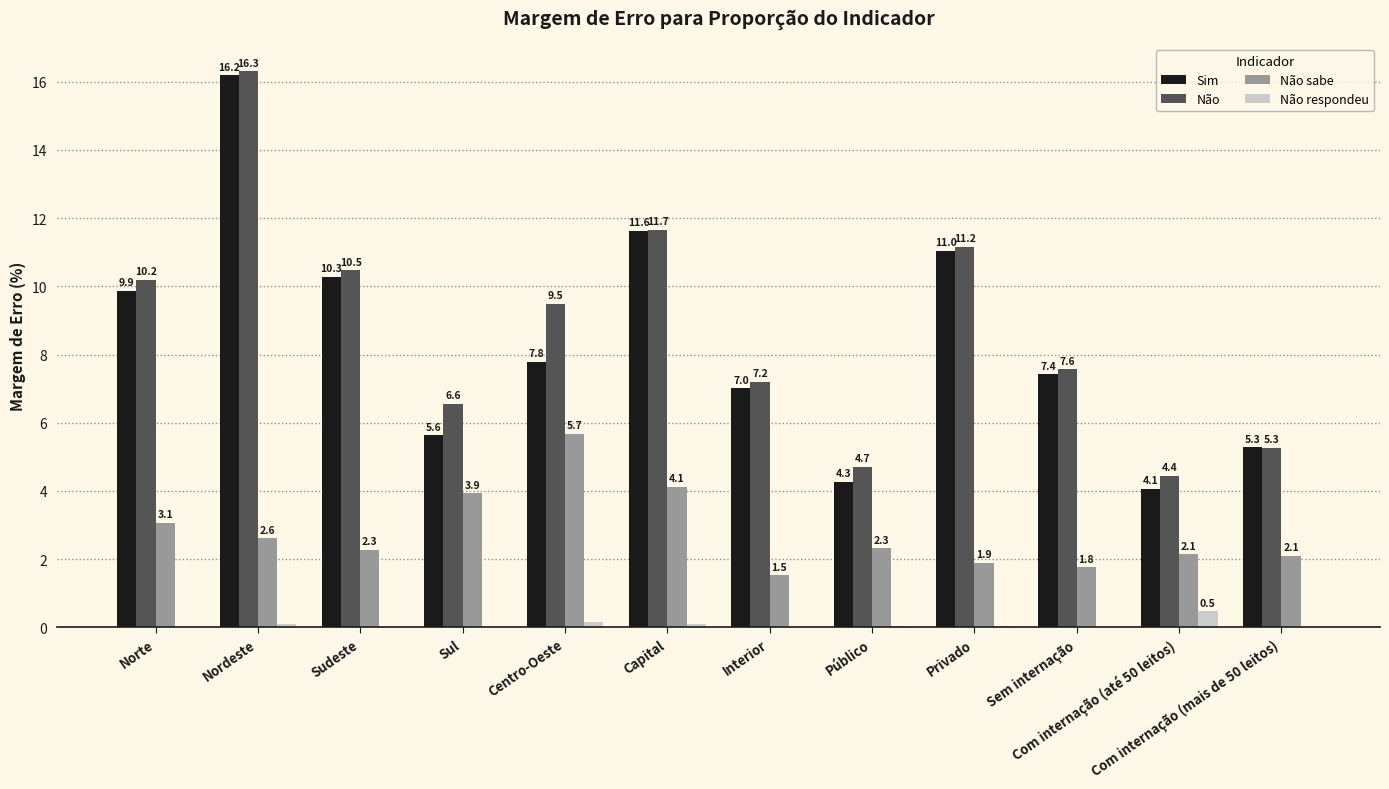

Count the number of data series in this chart.

4